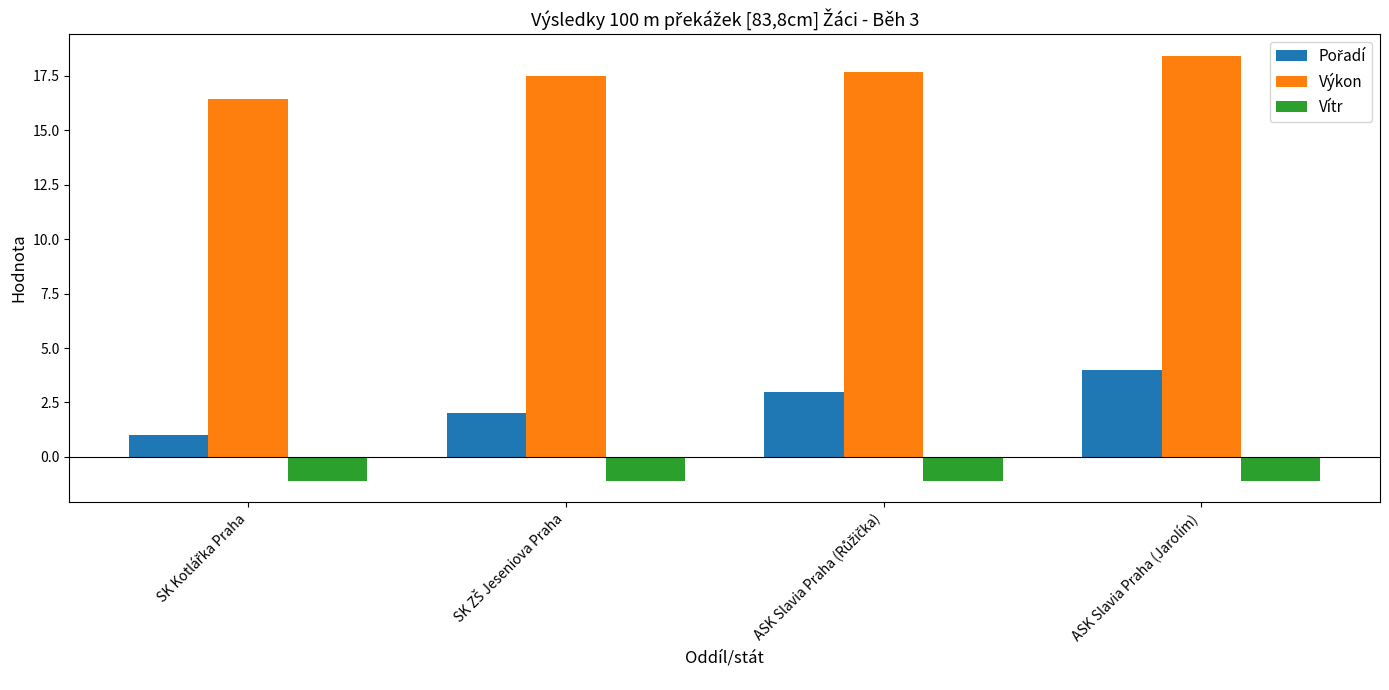

At which category is the sum across all series the highest?

ASK Slavia Praha (Jarolím)